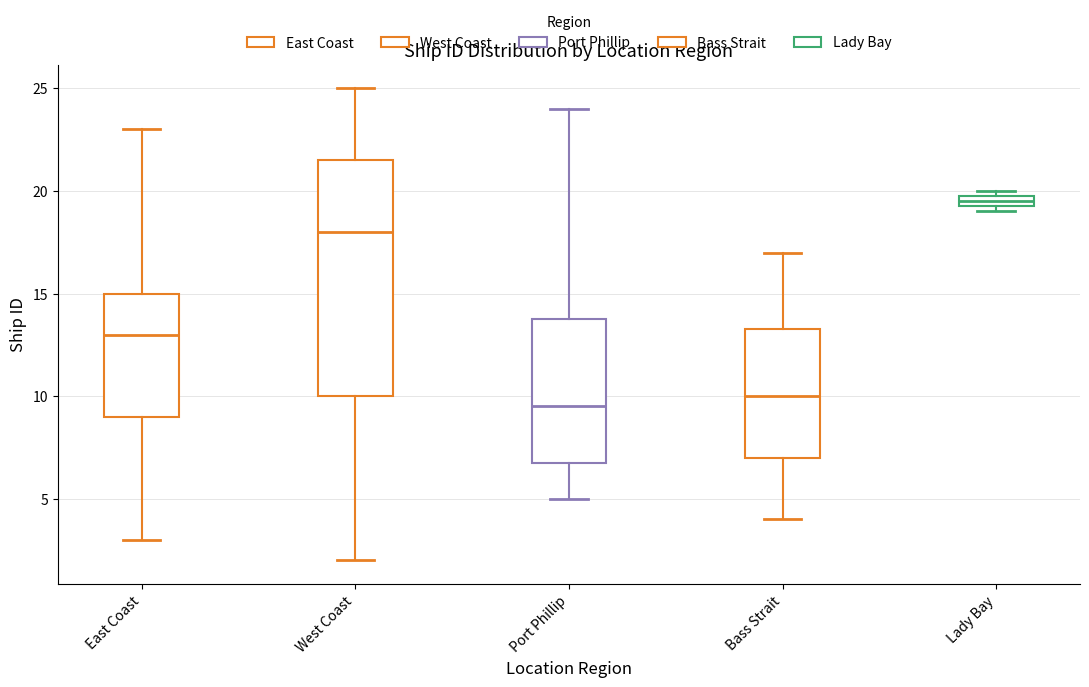

Where is the upper edge of the box for Lady Bay on the y-axis? The values are not printed on the chart, so give them approximately, as read against the axis.

20.0